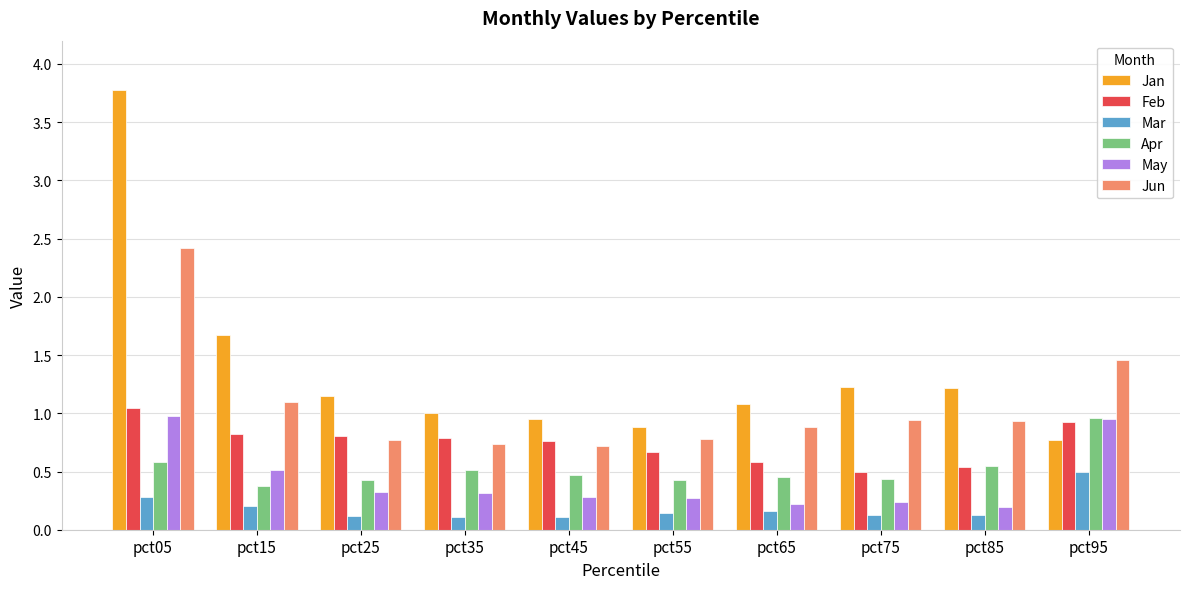

True or false: Apr has a value of 0.4 at pct55.

True